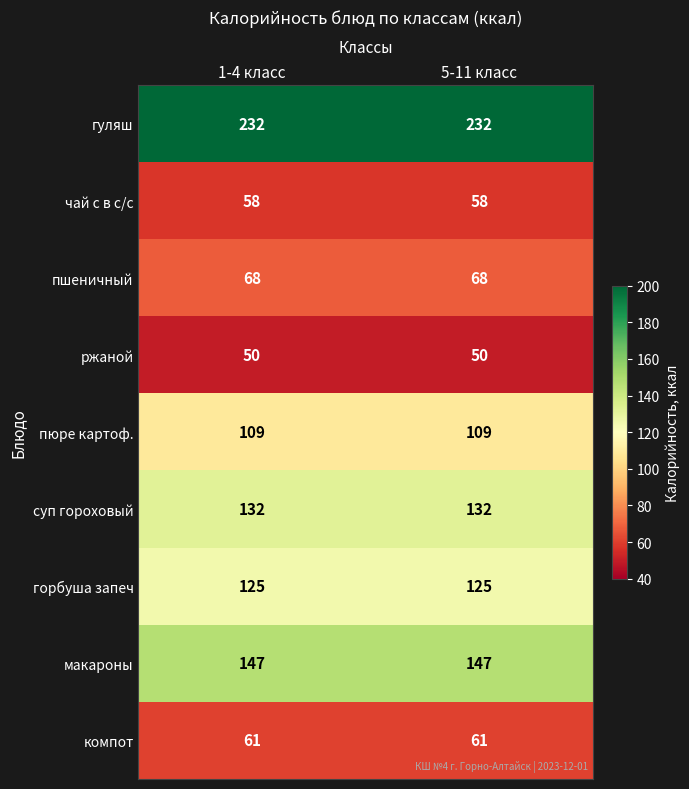

Is the value of чай с в с/с at 5-11 класс greater than the value of компот at 1-4 класс?

No